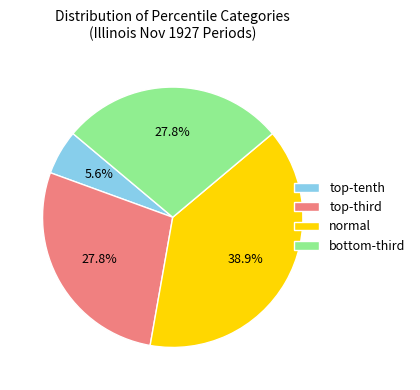

Which slice is the smallest?

top-tenth